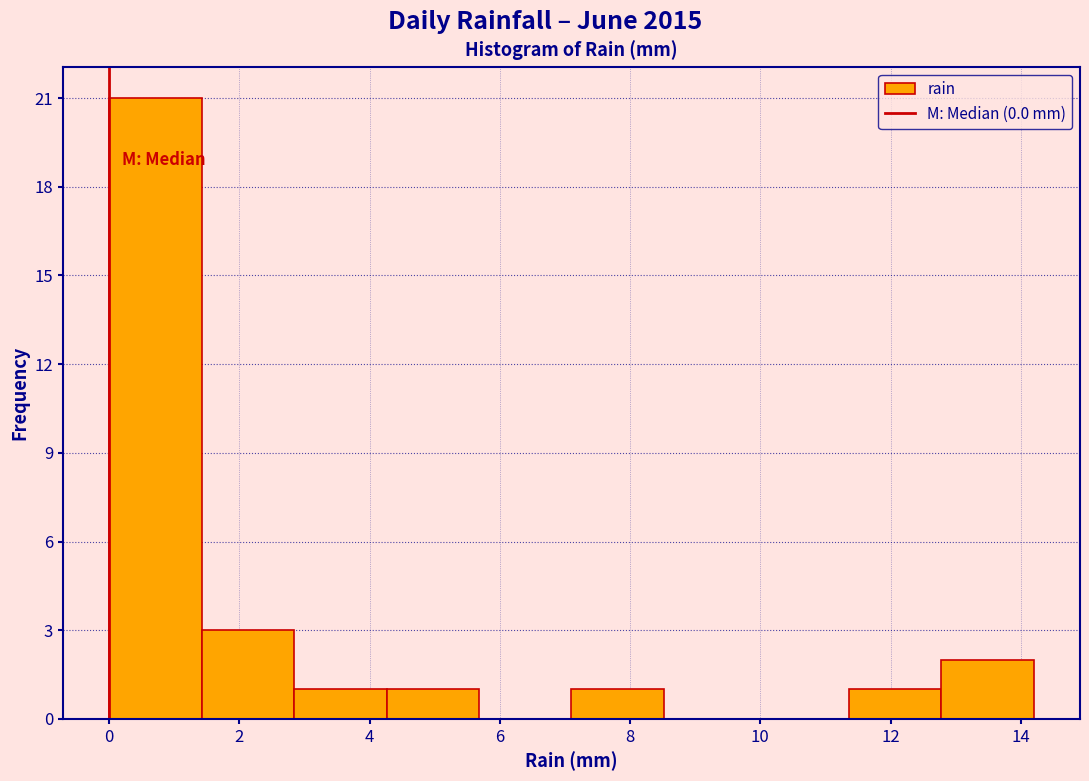

Reading left to right, transcribe this chart: for each bar, give the range it covers on the x-axis and its height. Neither the bar edges nor the heights are printed on the chart, so give them approximately, as read against the axes.

0.00 to 1.42: 21
1.42 to 2.84: 3
2.84 to 4.26: 1
4.26 to 5.68: 1
5.68 to 7.10: 0
7.10 to 8.52: 1
8.52 to 9.94: 0
9.94 to 11.36: 0
11.36 to 12.78: 1
12.78 to 14.20: 2